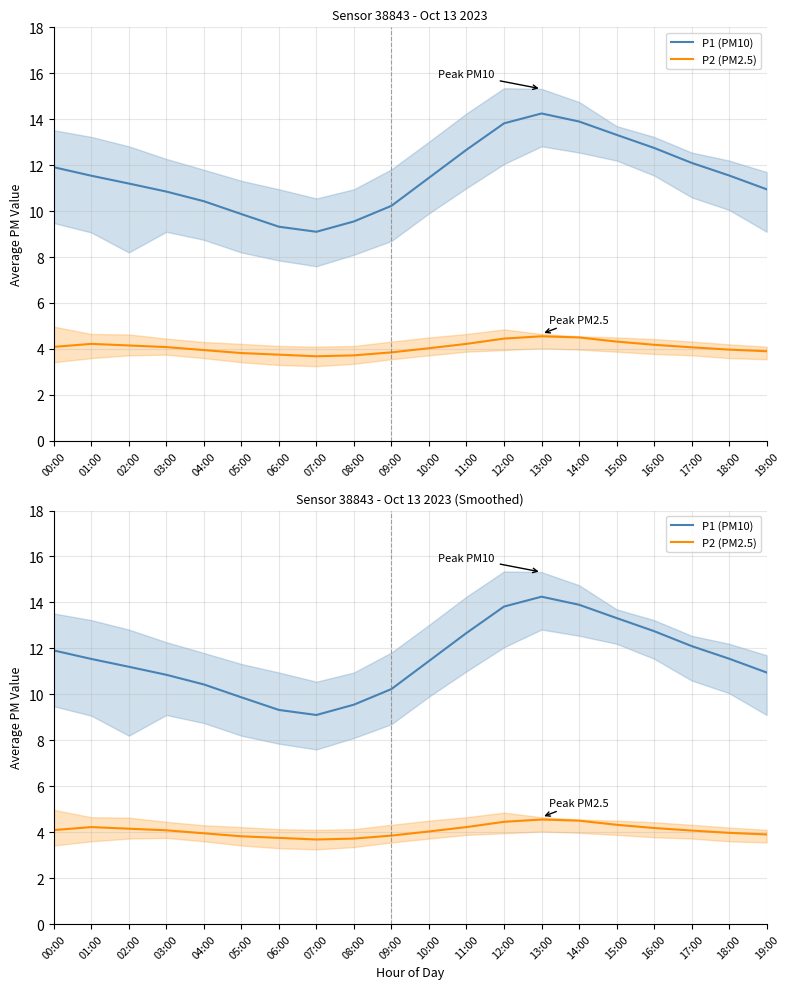

True or false: P1 (PM10) and P2 (PM2.5) cross at least once.

False